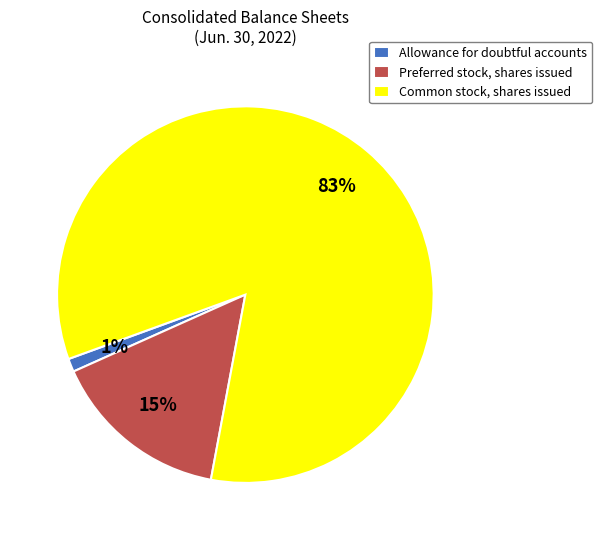

Is it true that Preferred stock, shares issued is 4% of the pie?

False